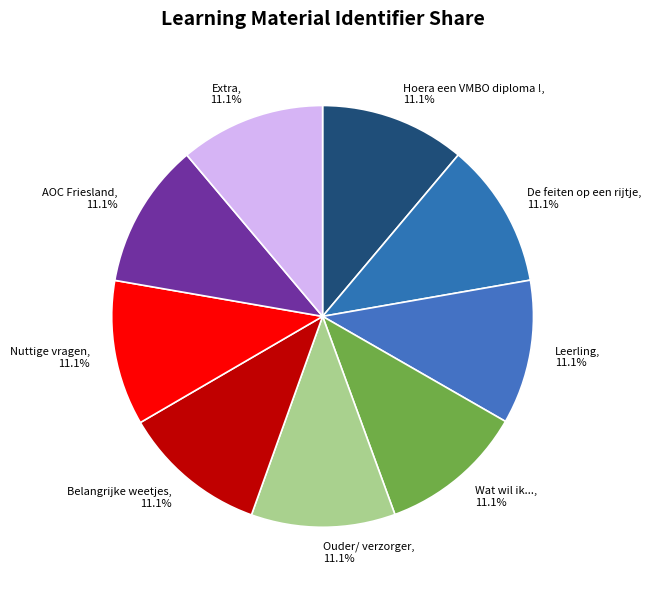

How many segments does this pie chart have?

9